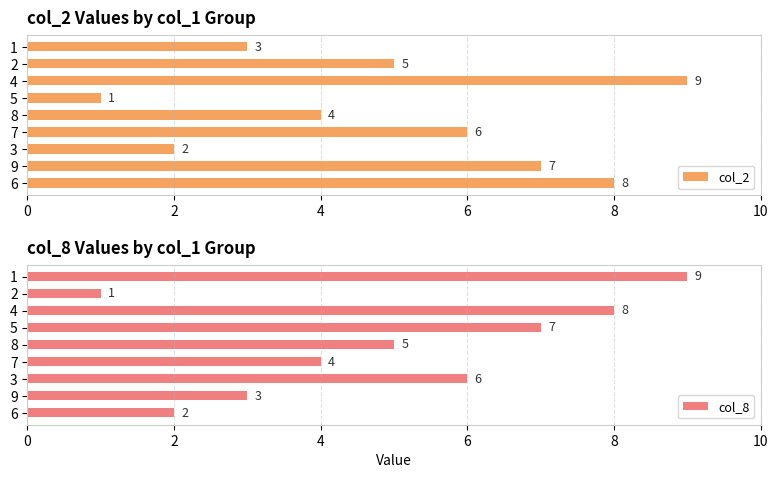

The col_2 series shows 1 at 5. True or false?

True